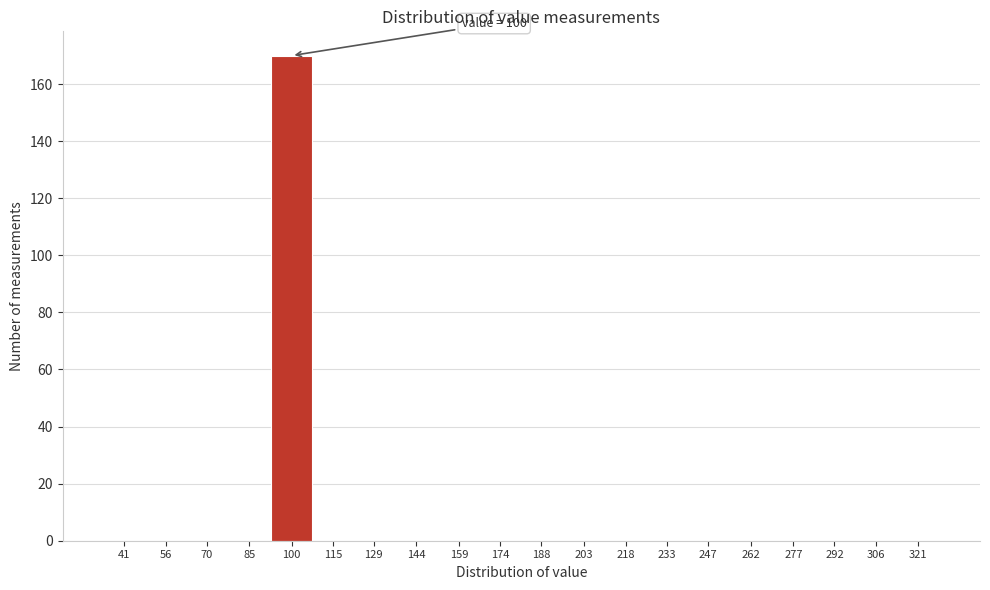

Reading left to right, list all the values displayed in this chart.

41=0	56=0	70=0	85=0	100=170	115=0	129=0	144=0	159=0	174=0	188=0	203=0	218=0	233=0	247=0	262=0	277=0	292=0	306=0	321=0